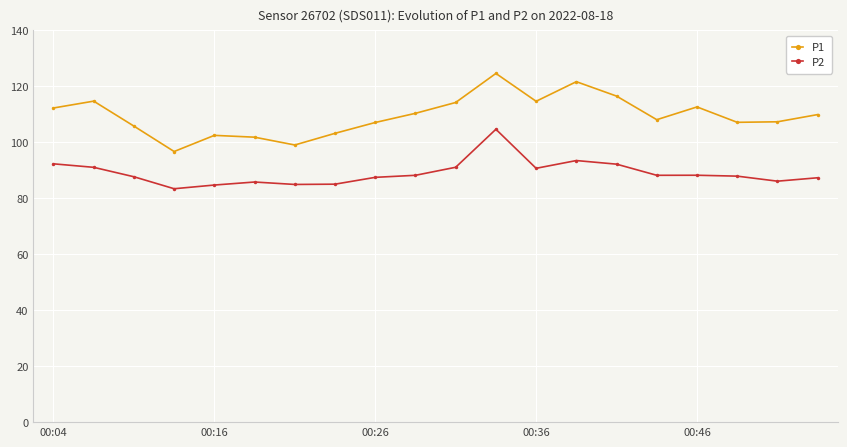

Which series has the largest range (max minus min)?

P1